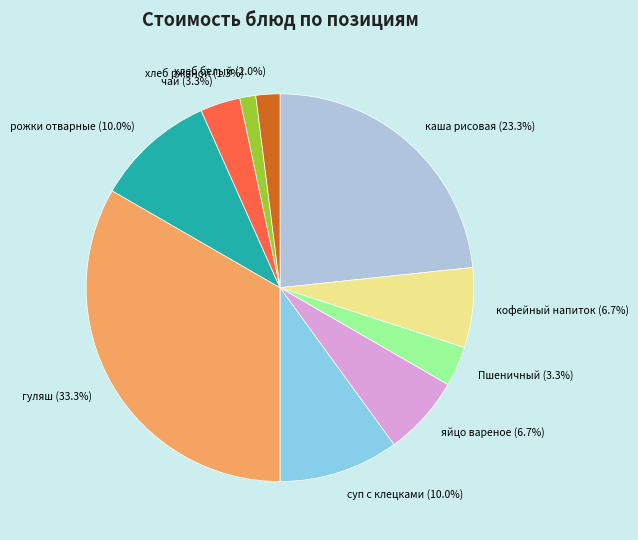

Approximately how many times larger is the value at Пшеничный compared to хлеб ржаной?

2.5